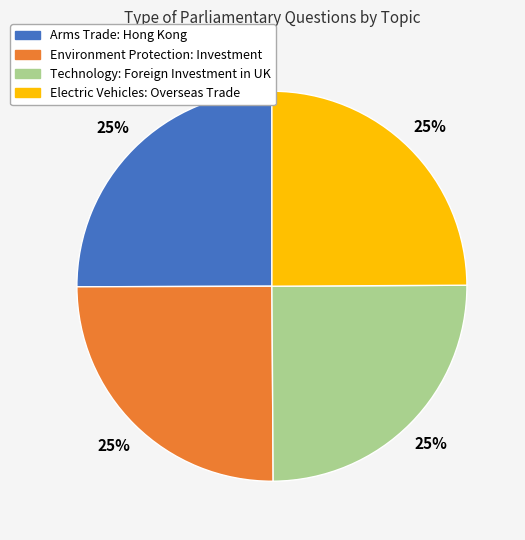

Is there any slice that represents more than half of the pie?

No